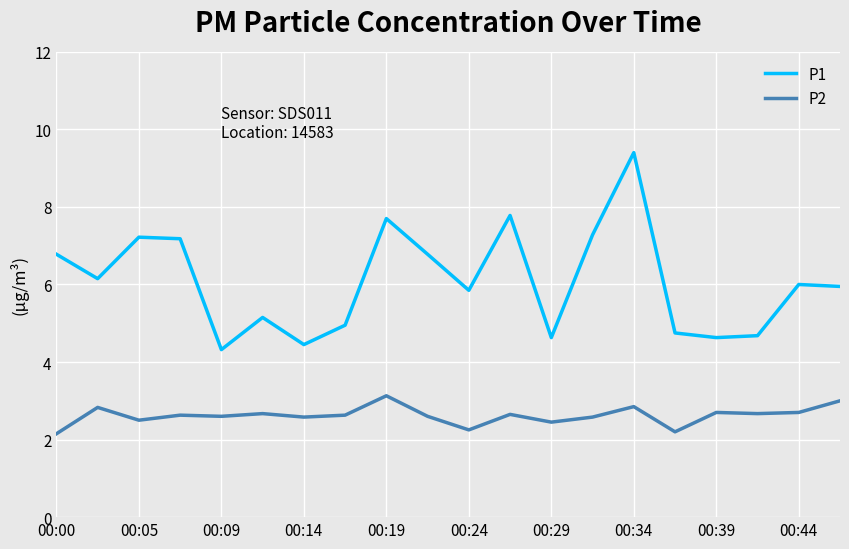

True or false: P1 and P2 intersect in this chart.

False